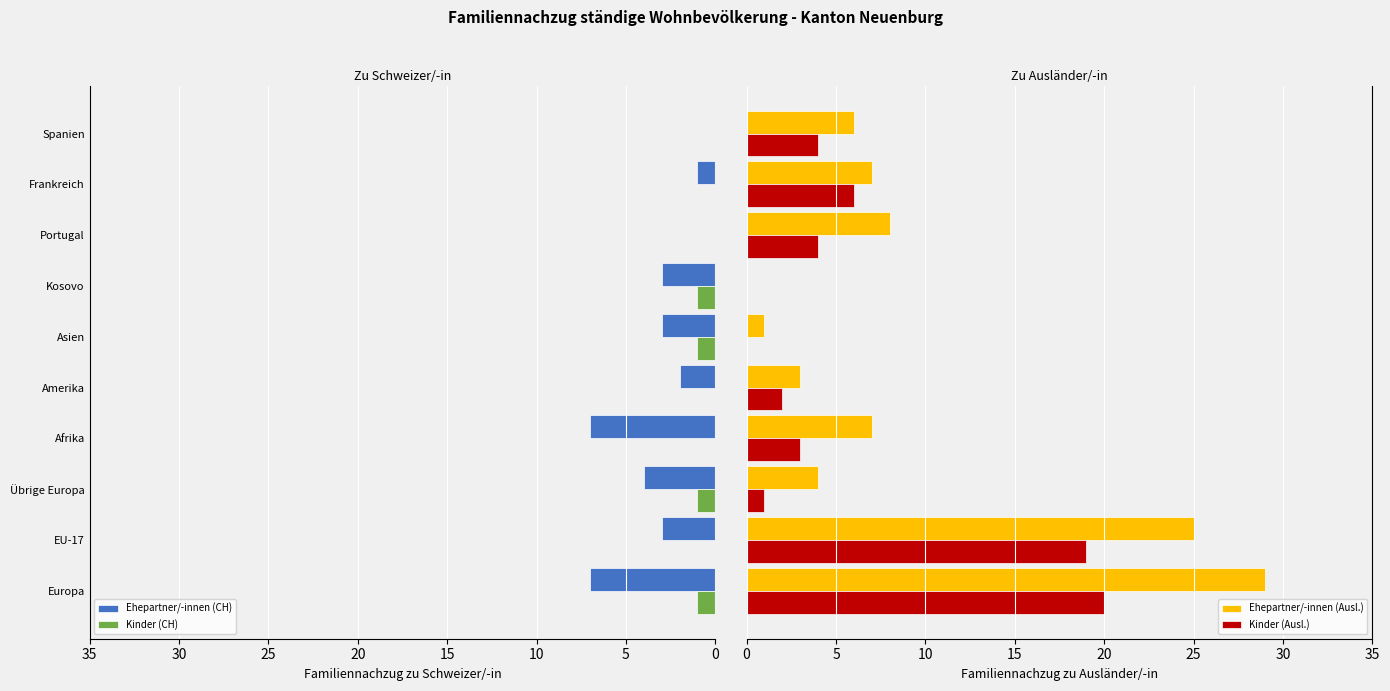

What is the difference between the highest and lowest values at 15?

7